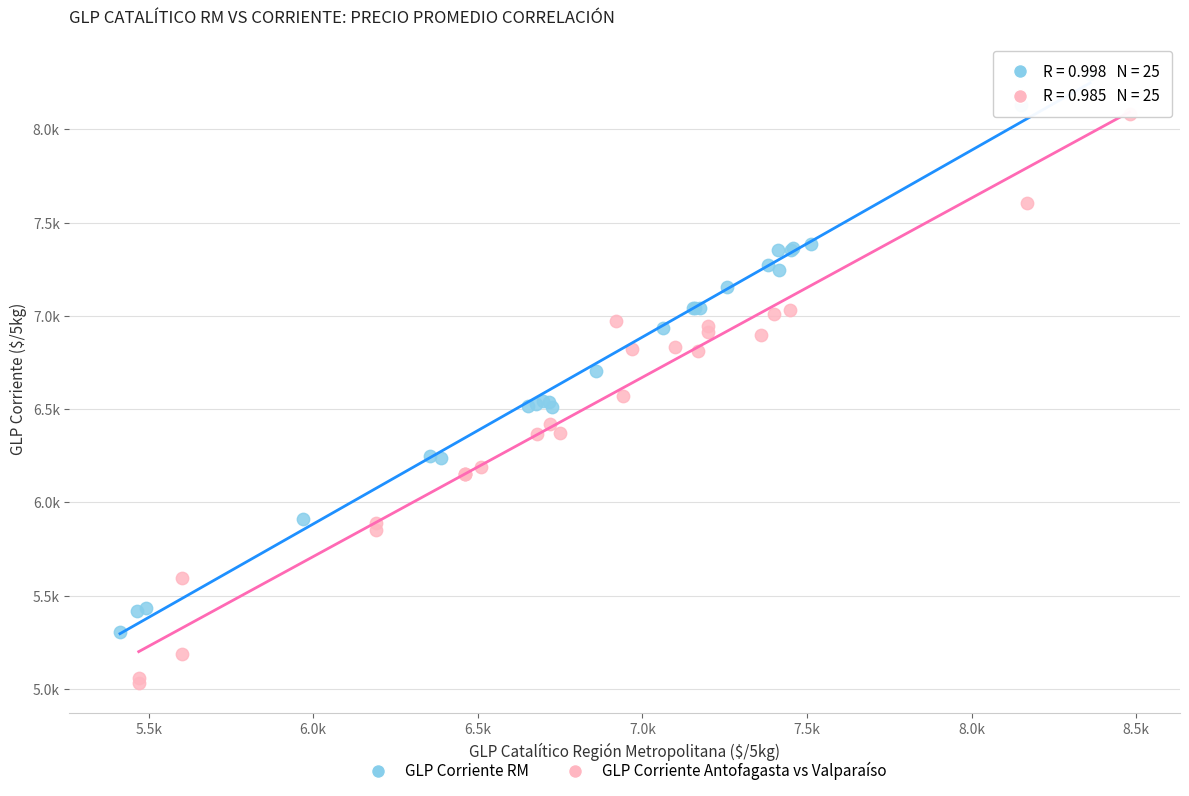

What are all the series names shown in the legend?

GLP Corriente RM, GLP Corriente Antofagasta vs Valparaíso